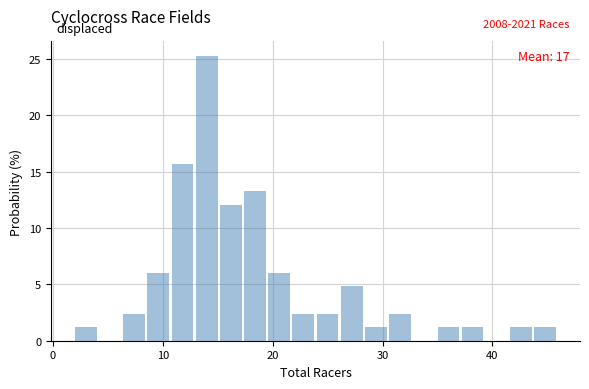

Read against the x-axis, roughly where is the centre of the tallest bar?

14